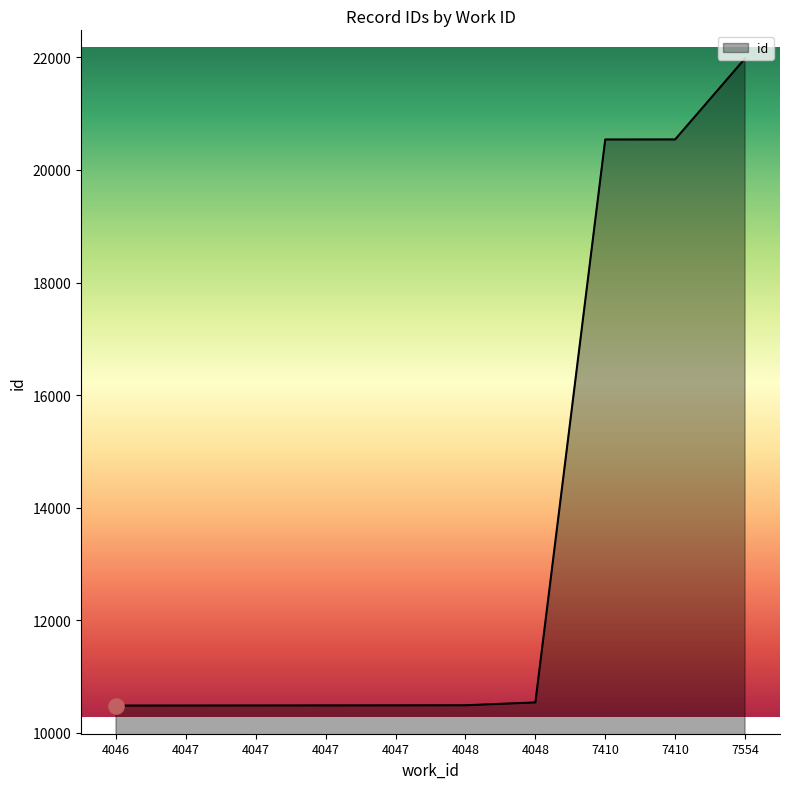

What is the change in value from 4046 to 4047?

+4